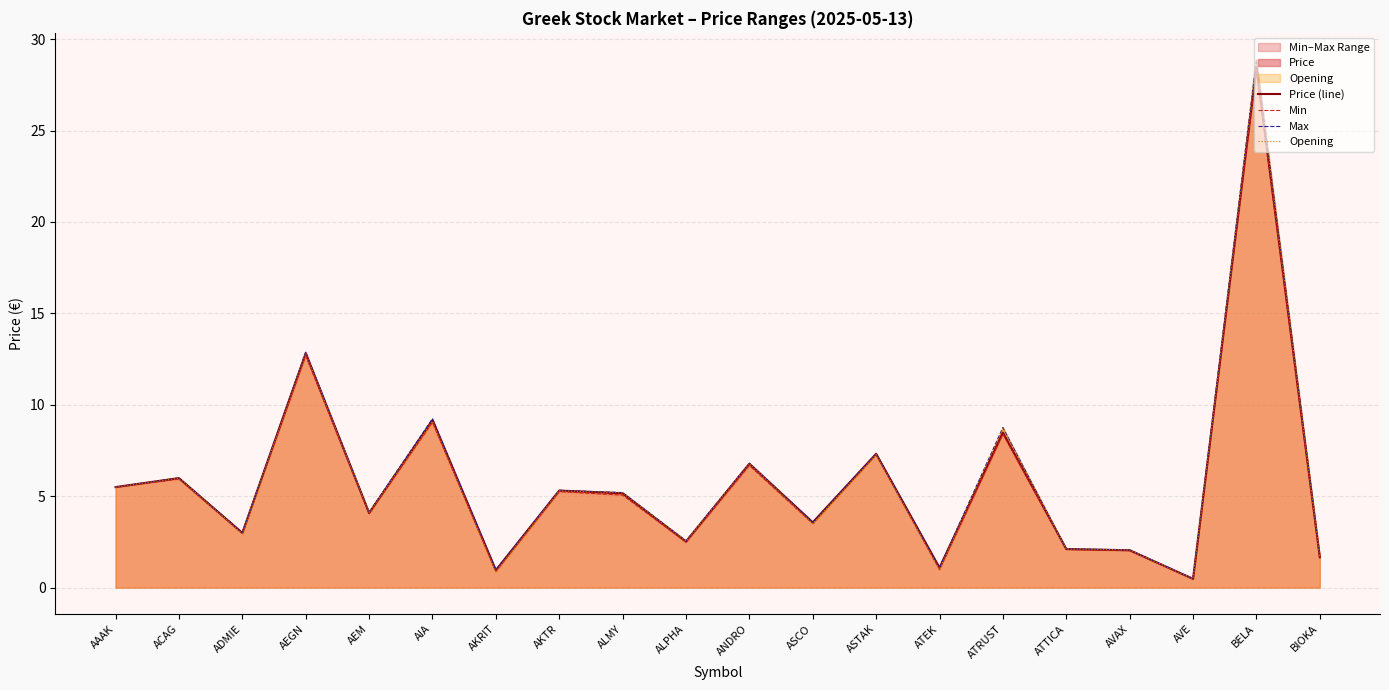

What is the highest value of the Price (line) series?

28.4